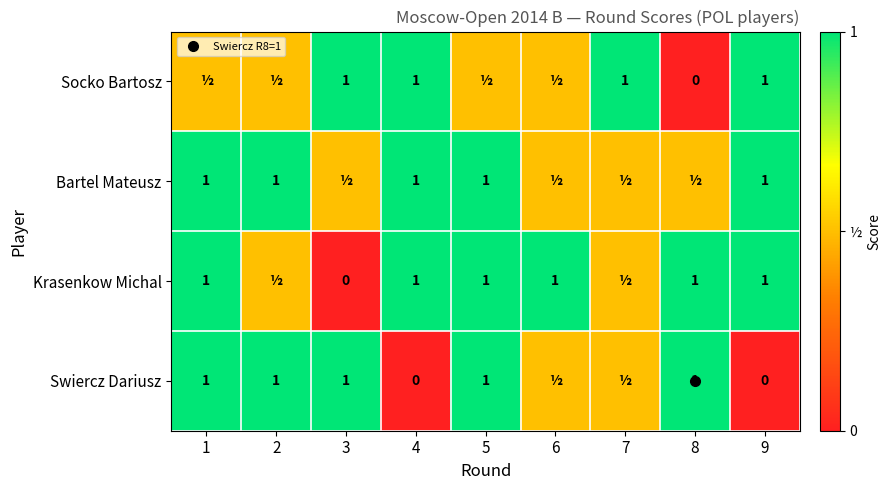

Is the value of Swiercz Dariusz at 9 greater than the value of Bartel Mateusz at 9?

No